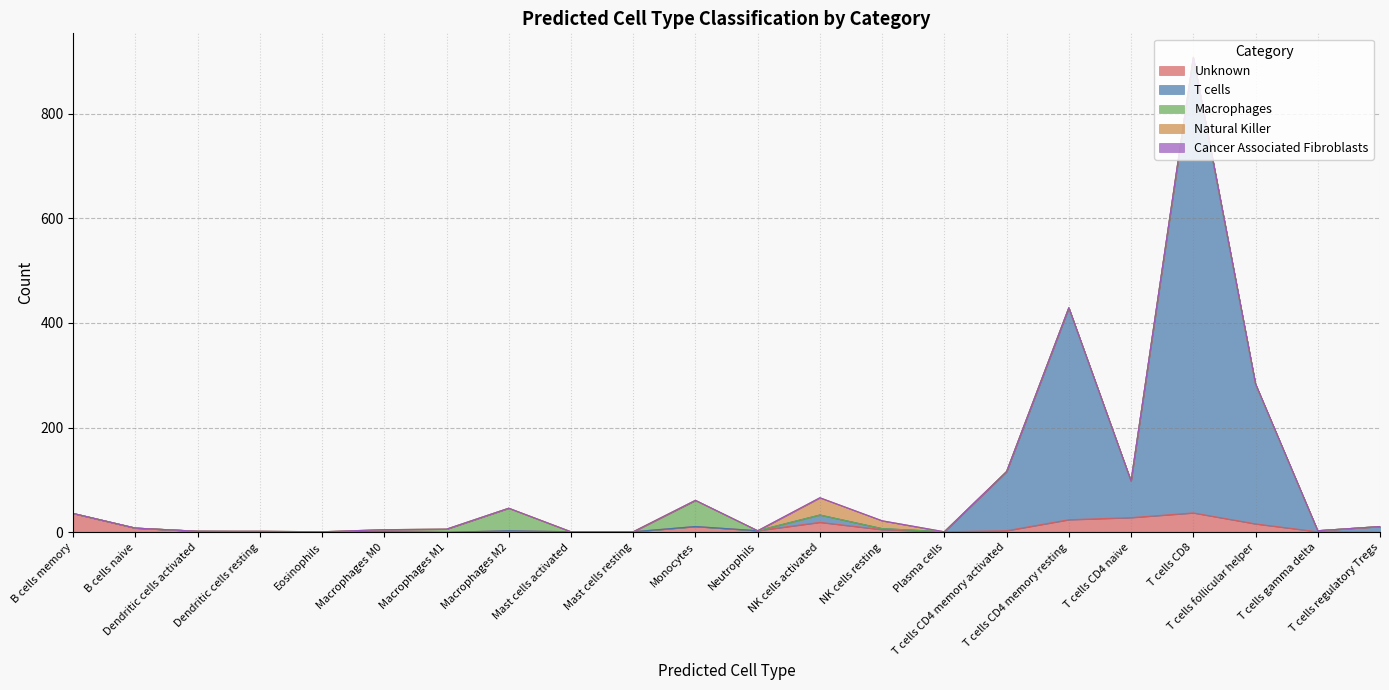

Reading right to left, list all the values displayed in this chart.

Unknown: T cells regulatory Tregs=0	T cells gamma delta=1	T cells follicular helper=16	T cells CD8=37	T cells CD4 naive=28	T cells CD4 memory resting=24	T cells CD4 memory activated=3	Plasma cells=1	NK cells resting=5	NK cells activated=19	Neutrophils=3	Monocytes=11	Mast cells resting=1	Mast cells activated=1	Macrophages M2=3	Macrophages M1=0	Macrophages M0=1	Eosinophils=1	Dendritic cells resting=1	Dendritic cells activated=2	B cells naive=8	B cells memory=36
T cells: T cells regulatory Tregs=11	T cells gamma delta=2	T cells follicular helper=267	T cells CD8=869	T cells CD4 naive=70	T cells CD4 memory resting=405	T cells CD4 memory activated=113	Plasma cells=0	NK cells resting=2	NK cells activated=14	Neutrophils=0	Monocytes=0	Mast cells resting=0	Mast cells activated=0	Macrophages M2=0	Macrophages M1=0	Macrophages M0=0	Eosinophils=0	Dendritic cells resting=0	Dendritic cells activated=0	B cells naive=0	B cells memory=0
Macrophages: T cells regulatory Tregs=0	T cells gamma delta=0	T cells follicular helper=0	T cells CD8=0	T cells CD4 naive=0	T cells CD4 memory resting=0	T cells CD4 memory activated=0	Plasma cells=0	NK cells resting=0	NK cells activated=0	Neutrophils=0	Monocytes=50	Mast cells resting=0	Mast cells activated=0	Macrophages M2=43	Macrophages M1=6	Macrophages M0=4	Eosinophils=0	Dendritic cells resting=1	Dendritic cells activated=0	B cells naive=0	B cells memory=0
Natural Killer: T cells regulatory Tregs=0	T cells gamma delta=0	T cells follicular helper=0	T cells CD8=2	T cells CD4 naive=0	T cells CD4 memory resting=0	T cells CD4 memory activated=0	Plasma cells=0	NK cells resting=15	NK cells activated=33	Neutrophils=0	Monocytes=0	Mast cells resting=0	Mast cells activated=0	Macrophages M2=0	Macrophages M1=0	Macrophages M0=0	Eosinophils=0	Dendritic cells resting=0	Dendritic cells activated=0	B cells naive=0	B cells memory=0
Cancer Associated Fibroblasts: T cells regulatory Tregs=0	T cells gamma delta=0	T cells follicular helper=1	T cells CD8=0	T cells CD4 naive=0	T cells CD4 memory resting=0	T cells CD4 memory activated=0	Plasma cells=0	NK cells resting=0	NK cells activated=0	Neutrophils=0	Monocytes=0	Mast cells resting=0	Mast cells activated=0	Macrophages M2=0	Macrophages M1=0	Macrophages M0=0	Eosinophils=0	Dendritic cells resting=0	Dendritic cells activated=0	B cells naive=0	B cells memory=0